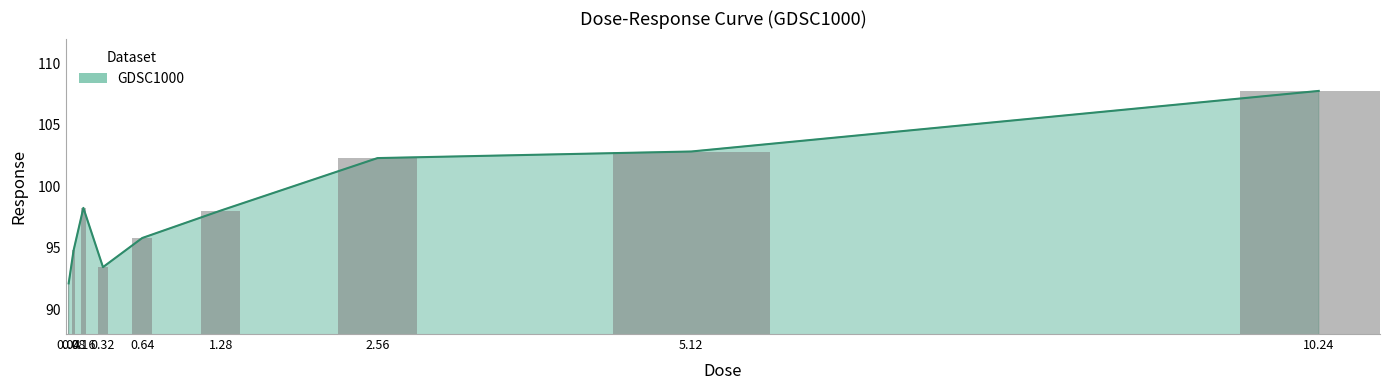

Reading left to right, extract all data points from this chart.

92.1	94.8	98.2	93.4	95.8	98.0	102.3	102.8	107.7